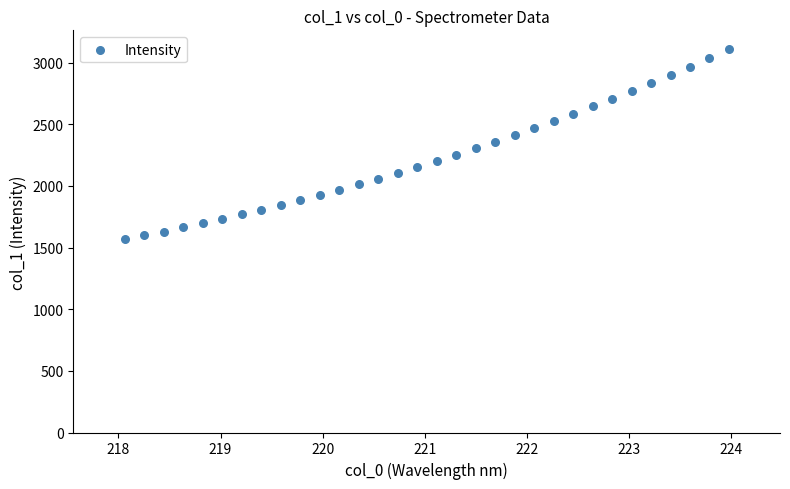

What is the range of Y values (max minus min)?

1538.5